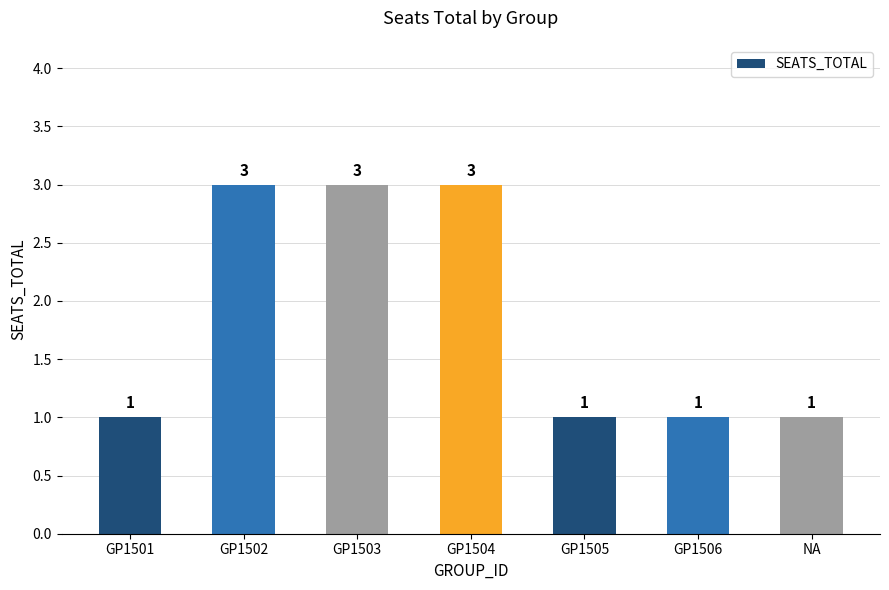

How many values are between 1 and 3?

7